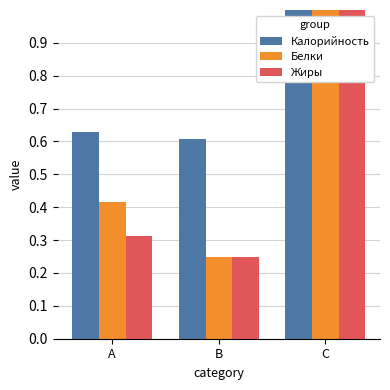

At A, list the series in order from largest to smallest.

Калорийность, Белки, Жиры